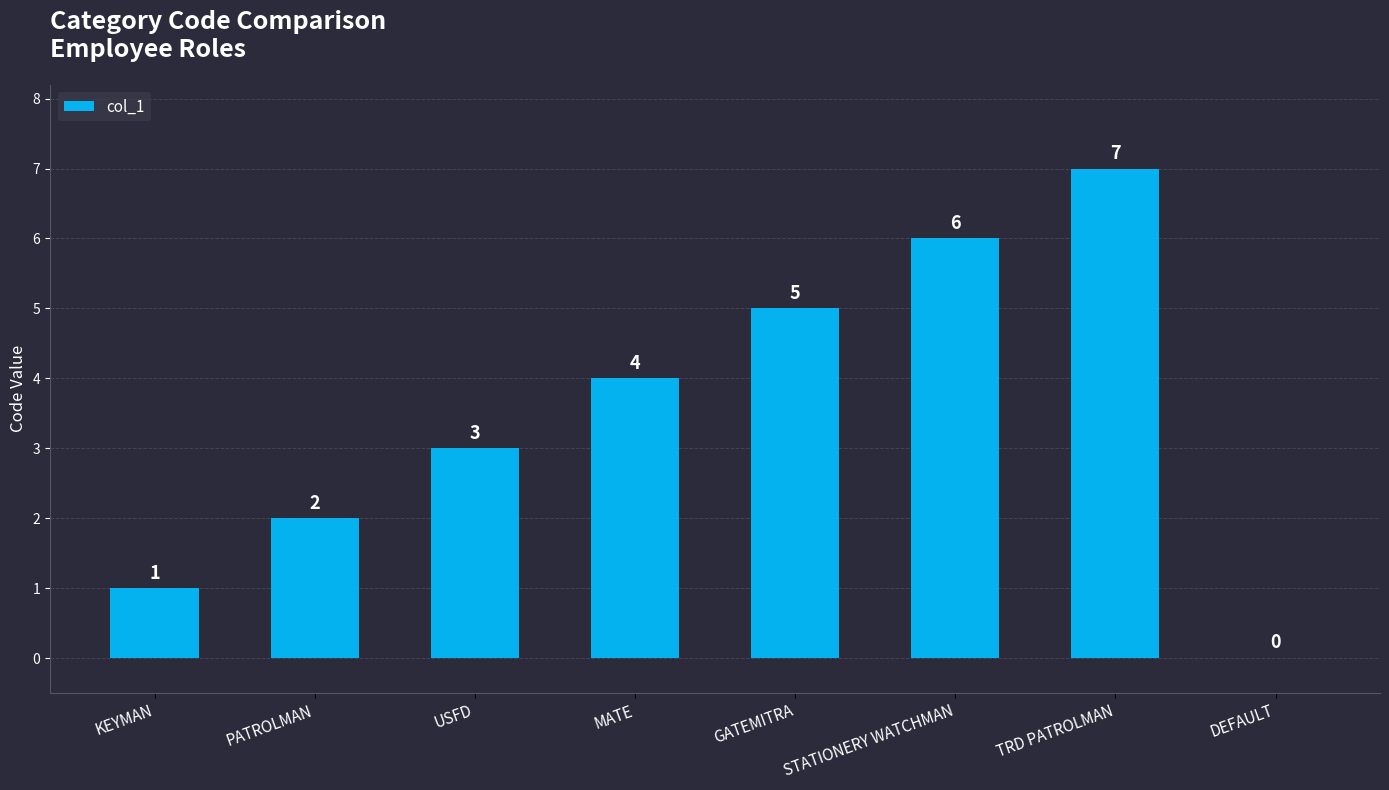

True or false: the data shows 6 at STATIONERY WATCHMAN.

True